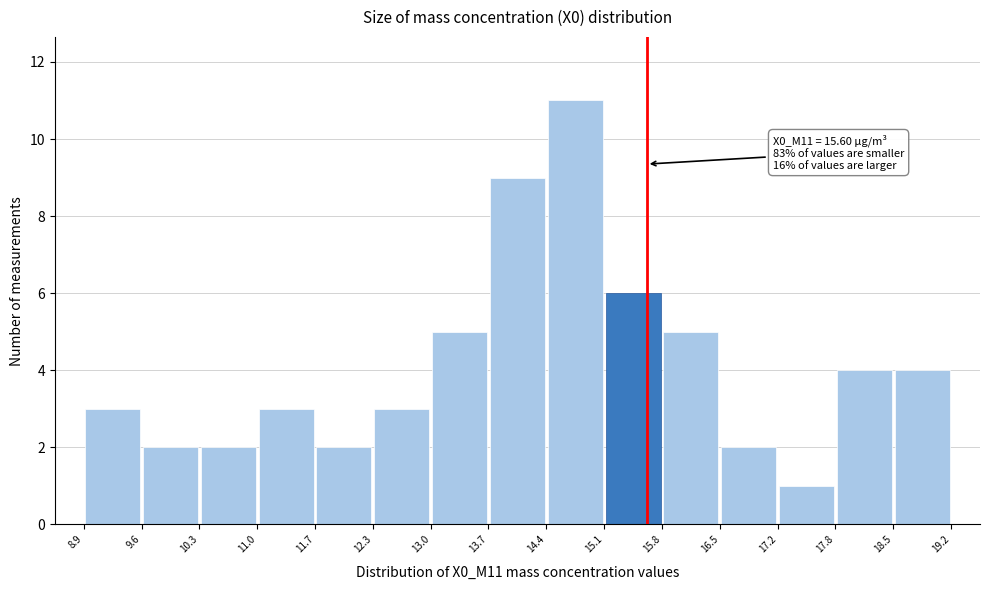

Over which range of the x-axis is the bar tallest?

14.4 to 15.1